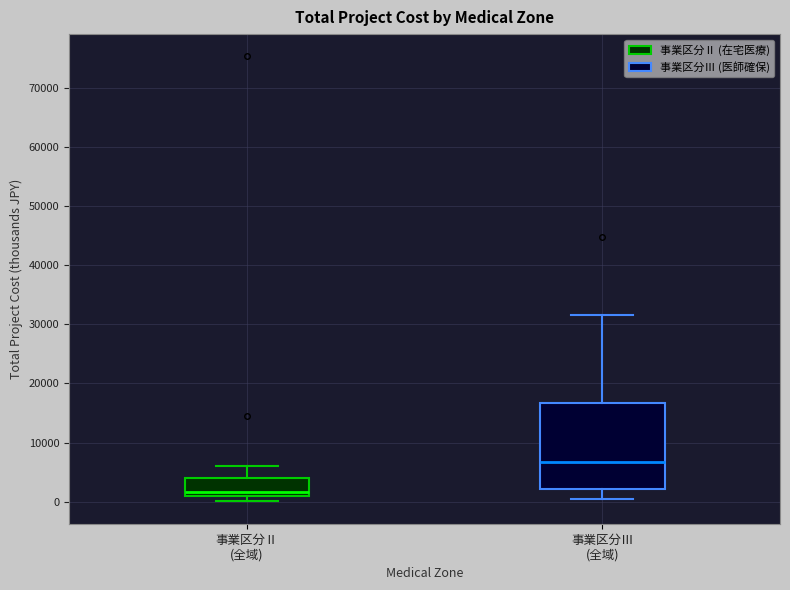

Comparing the boxes themselves (not the whiskers), which one is the tallest?

事業区分Ⅲ (全域)